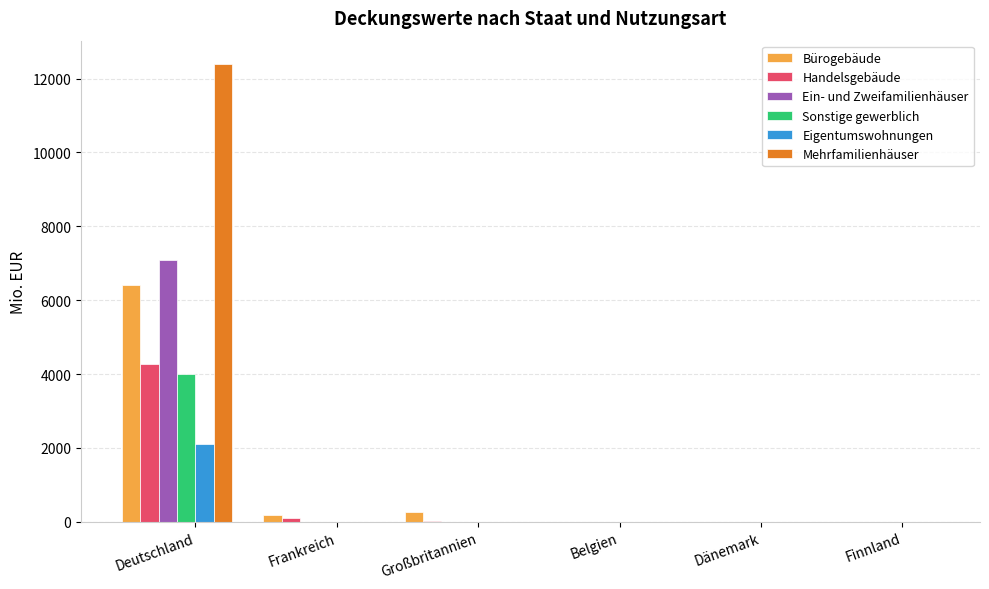

Which series has the largest total across all categories?

Mehrfamilienhäuser